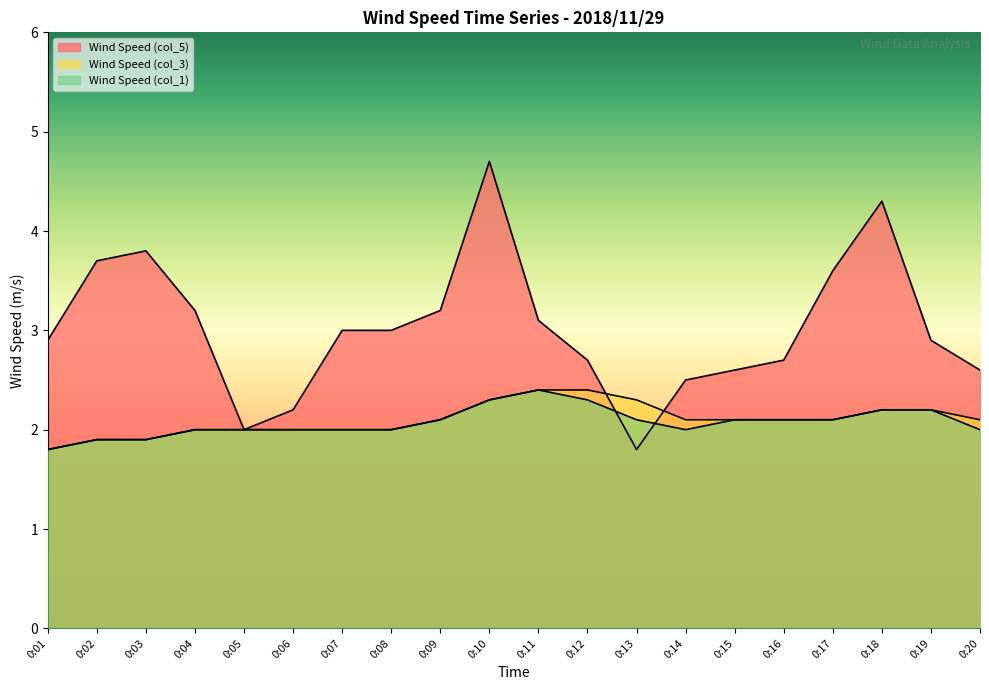

Which series has the largest range (max minus min)?

Wind Speed (col_5)